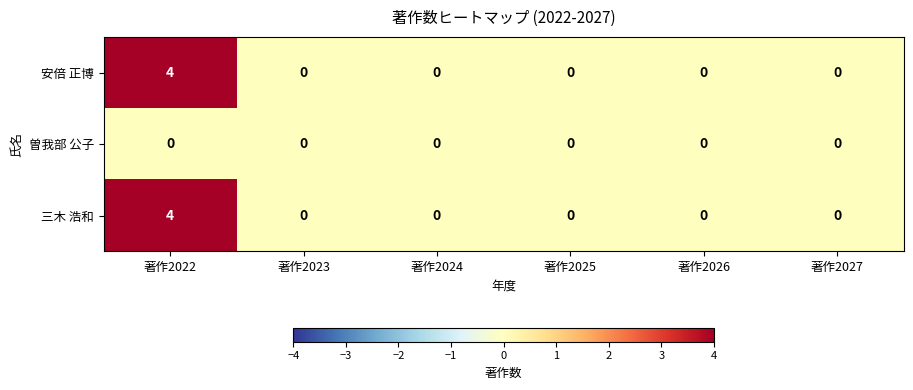

What is the highest value of the 三木 浩和 series?

4